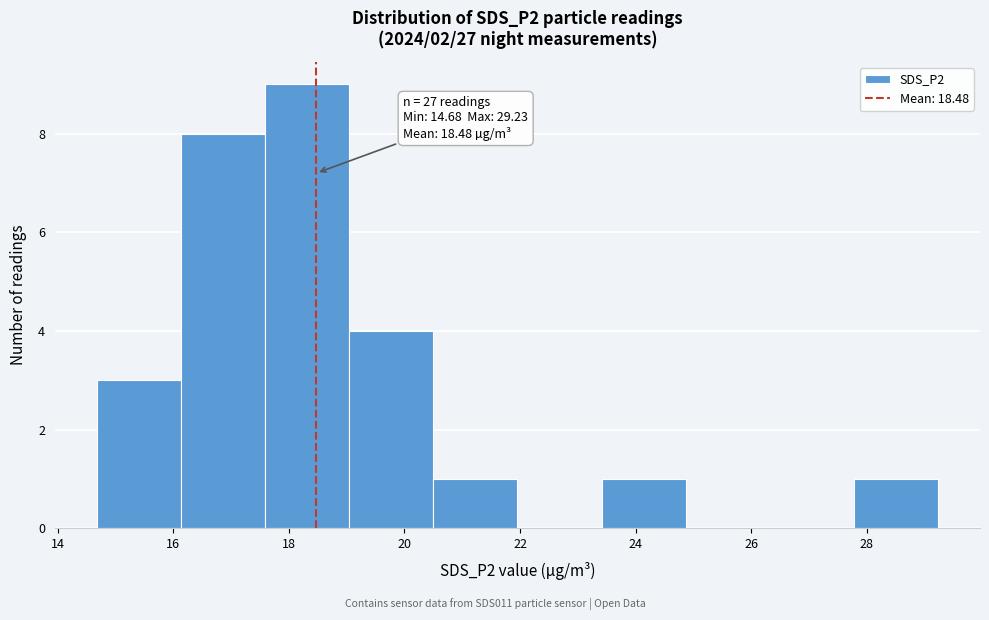

Over which range of the x-axis is the bar tallest?

17.6 to 19.0